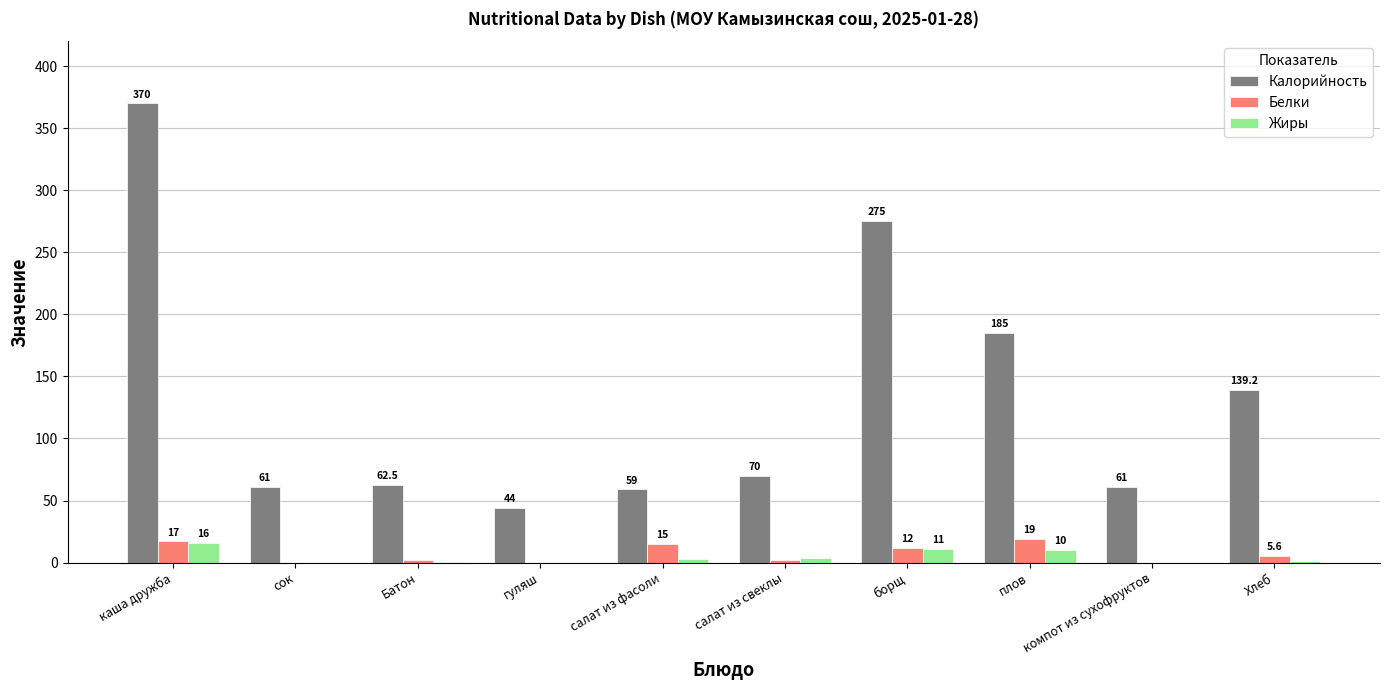

Are the bars horizontal?

No